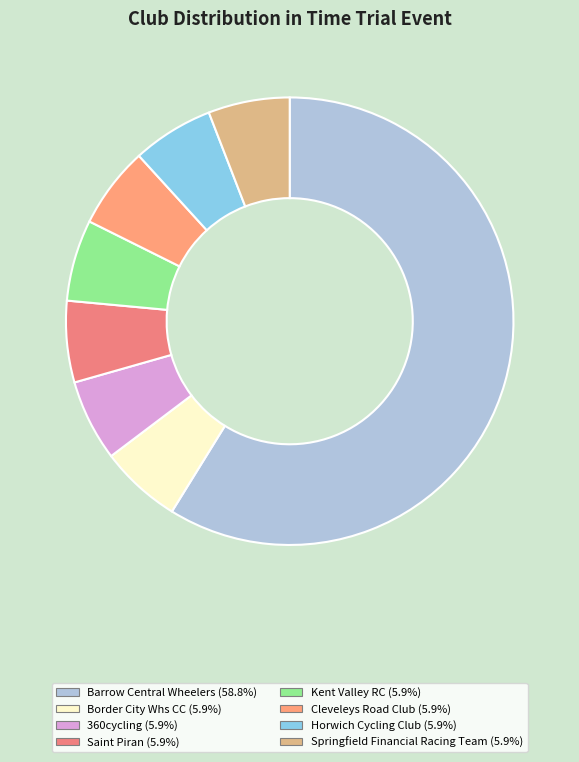

Count the number of slices in the pie.

8